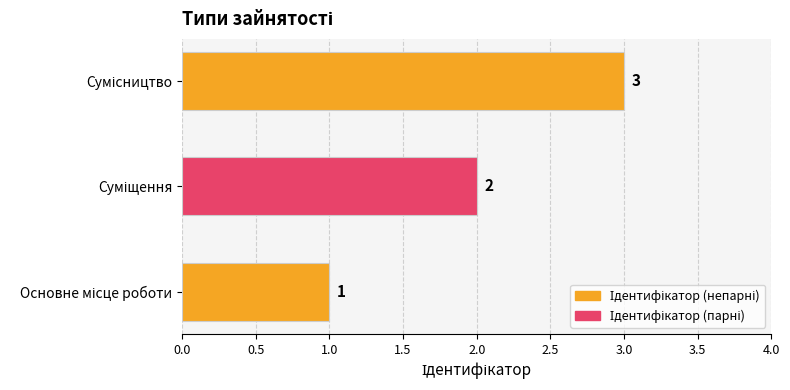

What is the greatest value displayed?

3